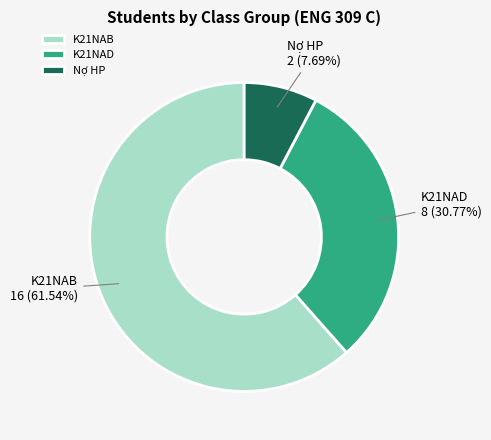

What is the ratio of the value at K21NAB to the value at Nợ HP?

8.0